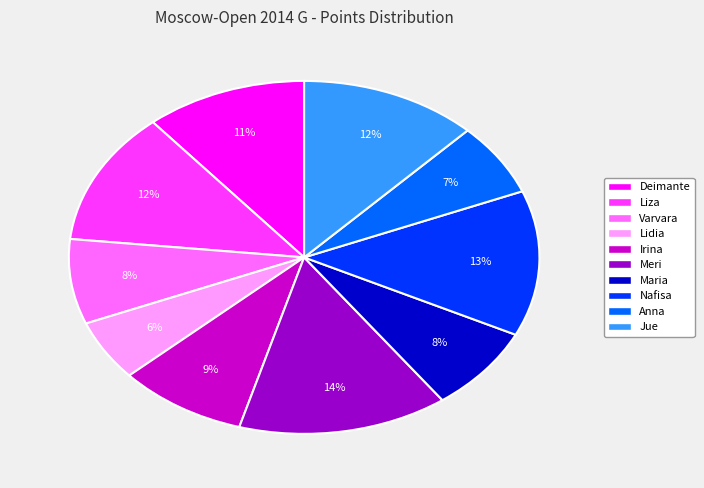

Is there any slice that represents more than half of the pie?

No